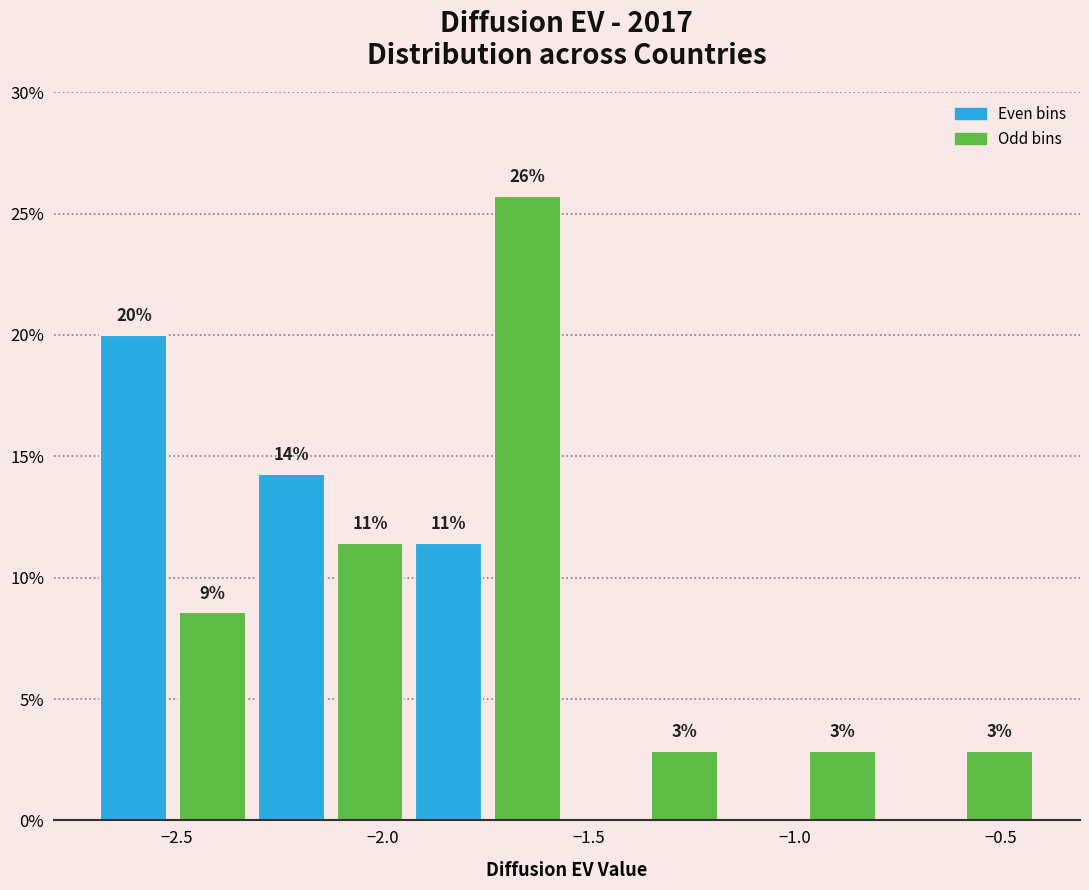

Around what value on the x-axis is the tallest bar? Give the approximate position of its centre, as read against the axis.

-1.65